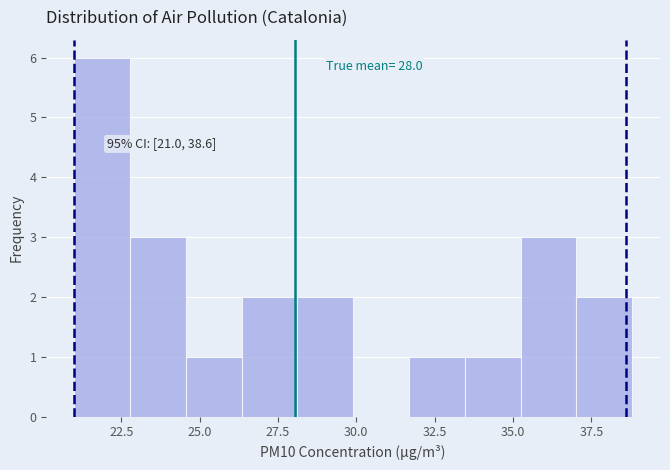

Read against the x-axis, roughly where is the centre of the tallest bar?

22.0